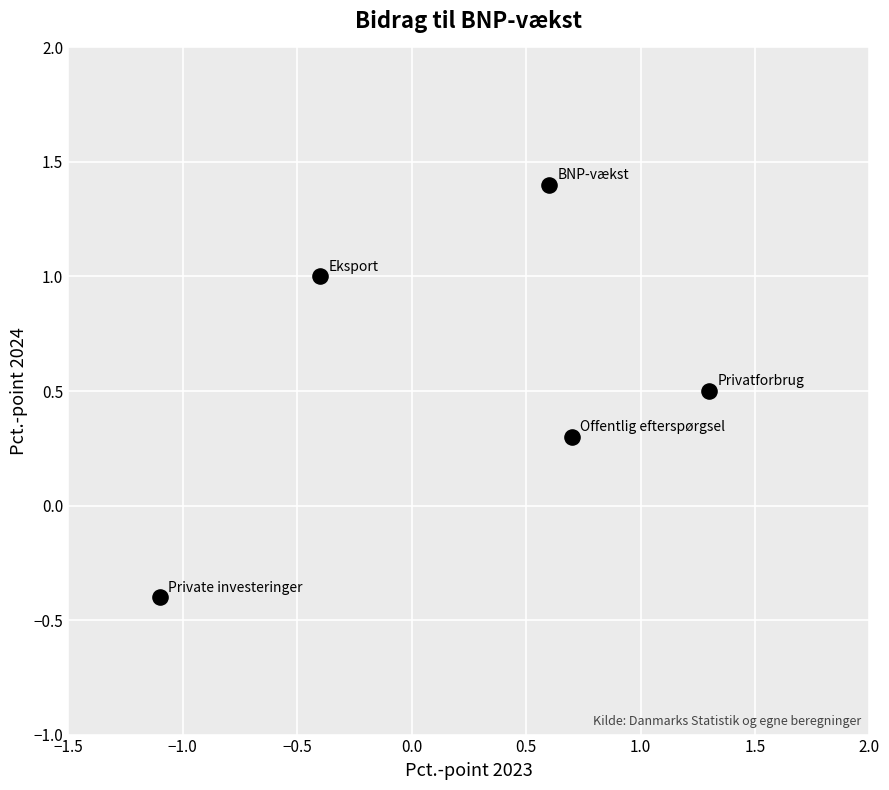

What is the range of Y values (max minus min)?

1.8